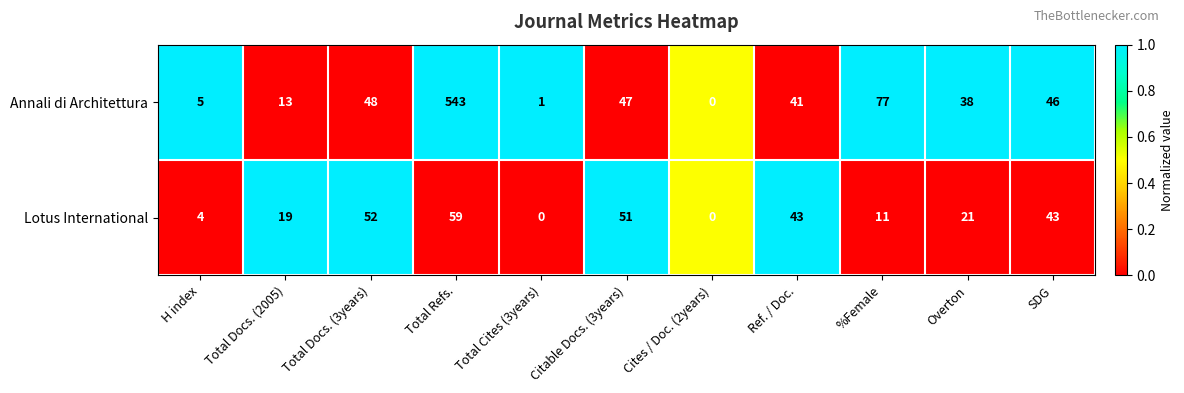

Which series changed the most between Overton and SDG?

Lotus International